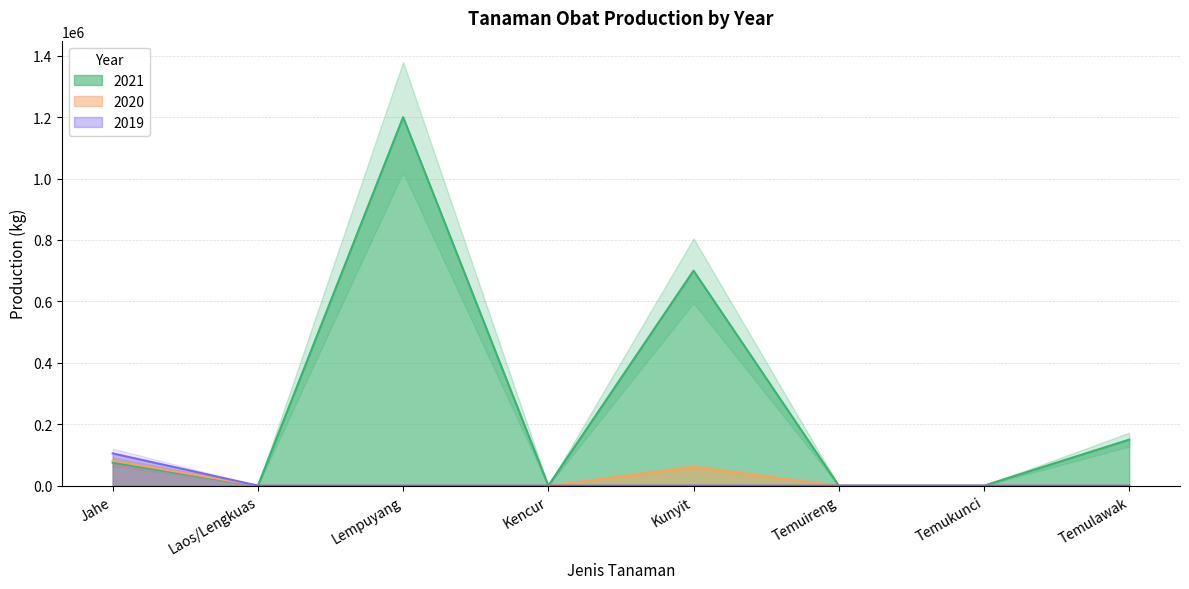

Is the value of 2021 at Kunyit greater than the value of 2019 at Kencur?

Yes